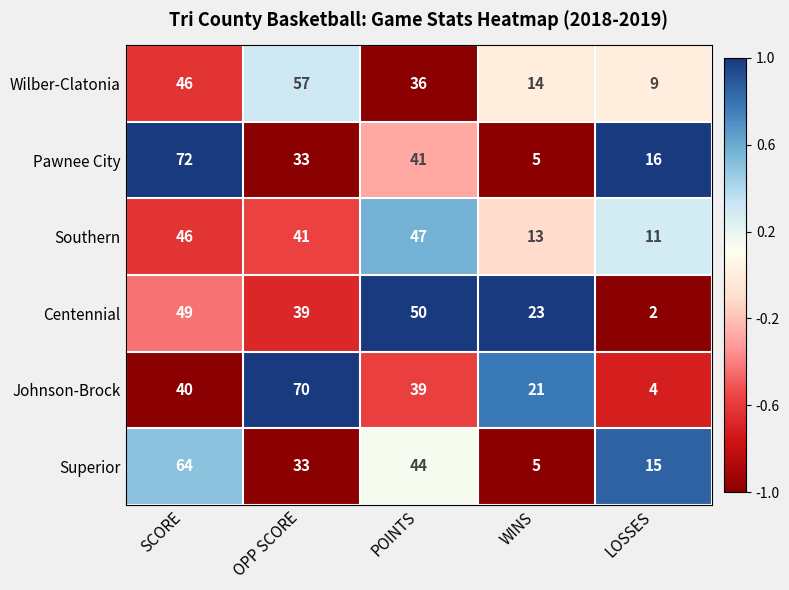

What is the sum of all Southern values?

158